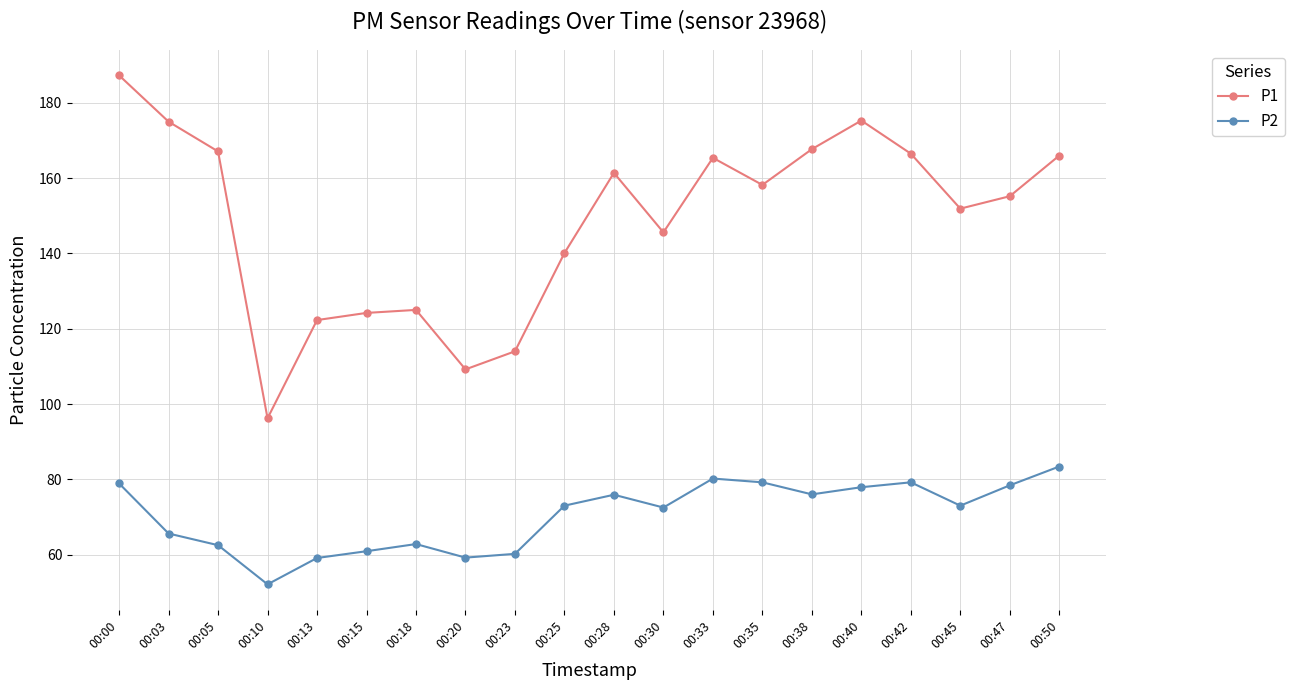

At how many categories does at least one series exceed 134?

14